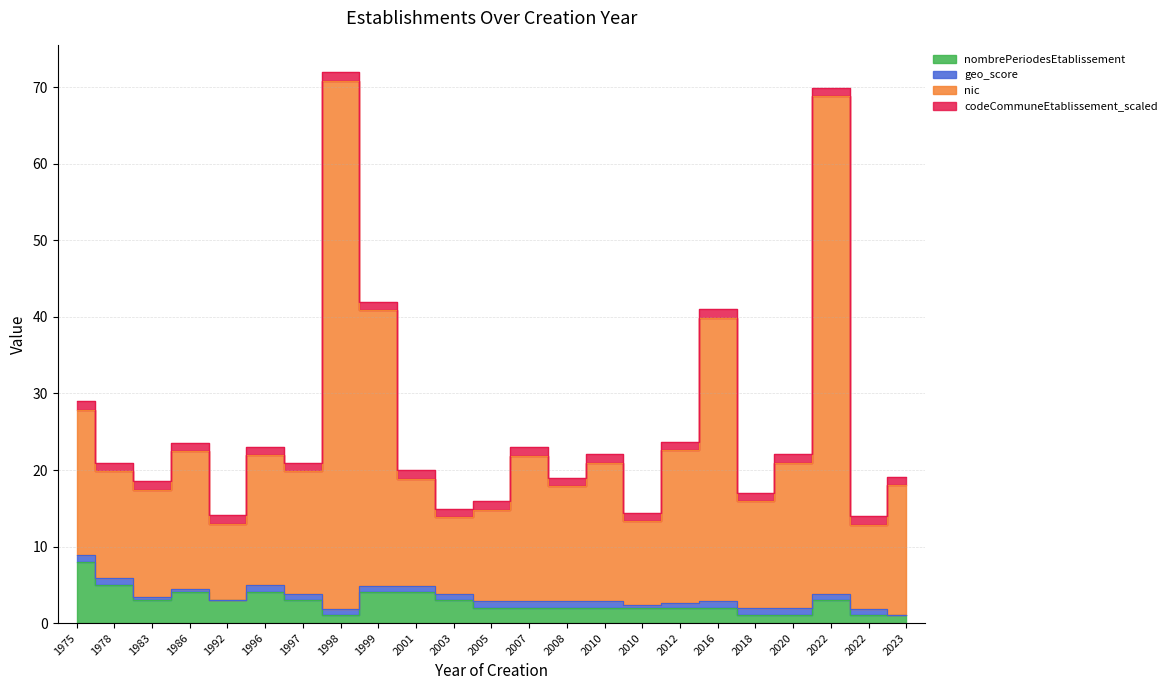

Where is the first local minimum for nic?

1983